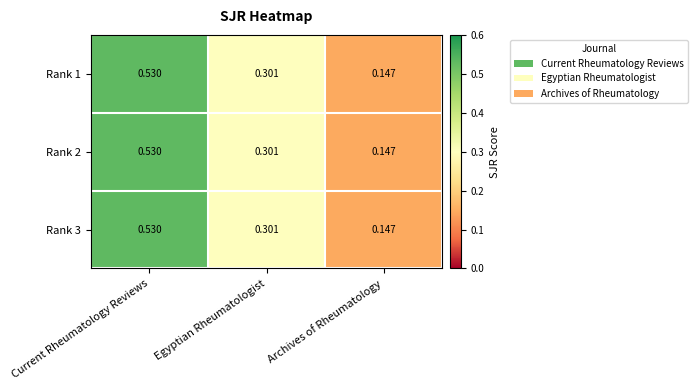

List the labels in order of Rank 3 value, largest first.

Current Rheumatology Reviews, Egyptian Rheumatologist, Archives of Rheumatology